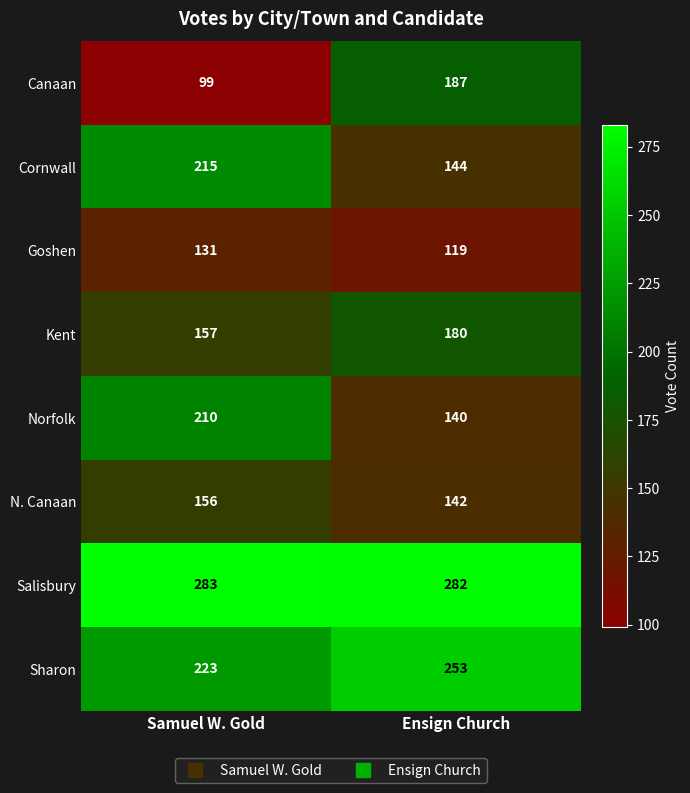

Read the Goshen value at Ensign Church, to the nearest 5.

120